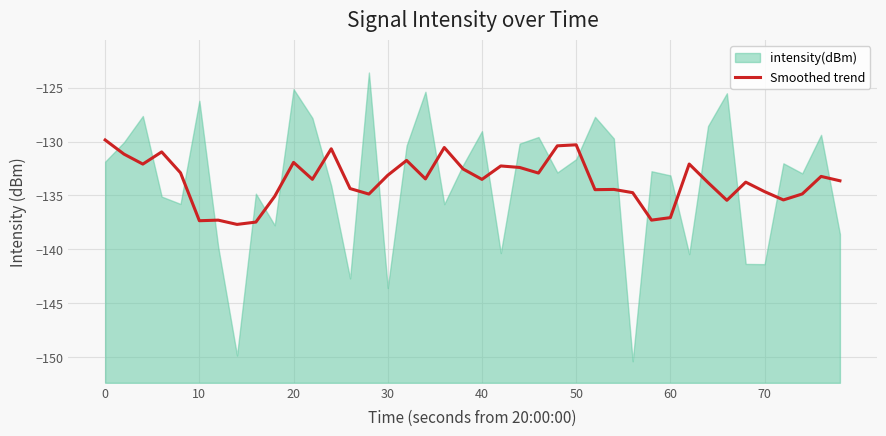

What is the lowest value of the Smoothed trend series?

-137.7